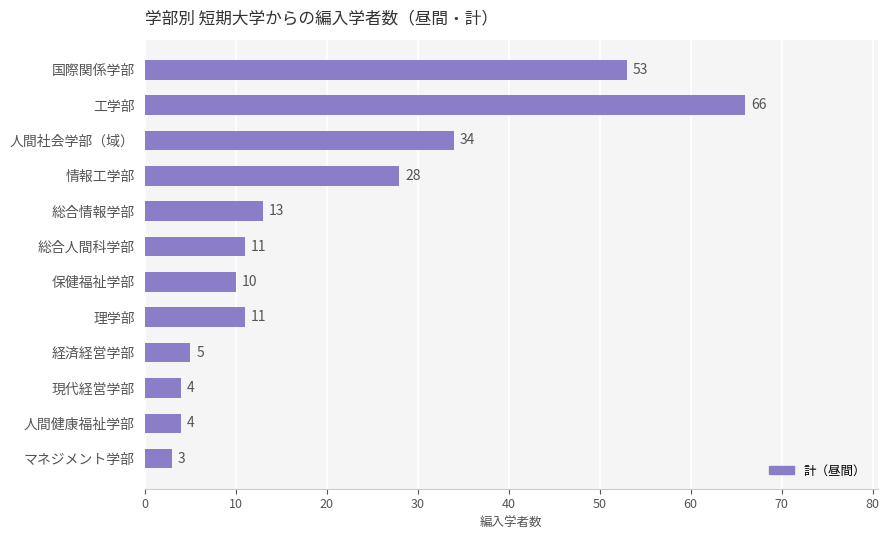

What is the average value?

20